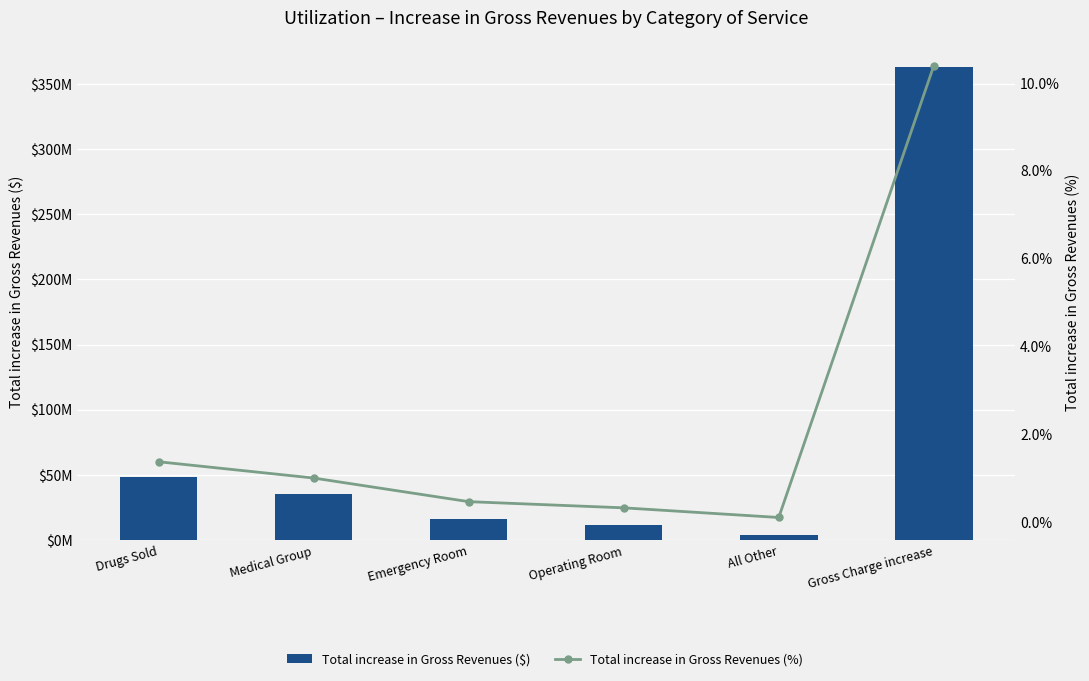

Reading left to right, what are all the values shown in this chart?

Total increase in Gross Revenues ($): 48222161.0	35278479.4	16511359.6	11591363.1	3921763.7	363058743.7
Total increase in Gross Revenues (%): 1.4	1.0	0.5	0.3	0.1	10.4